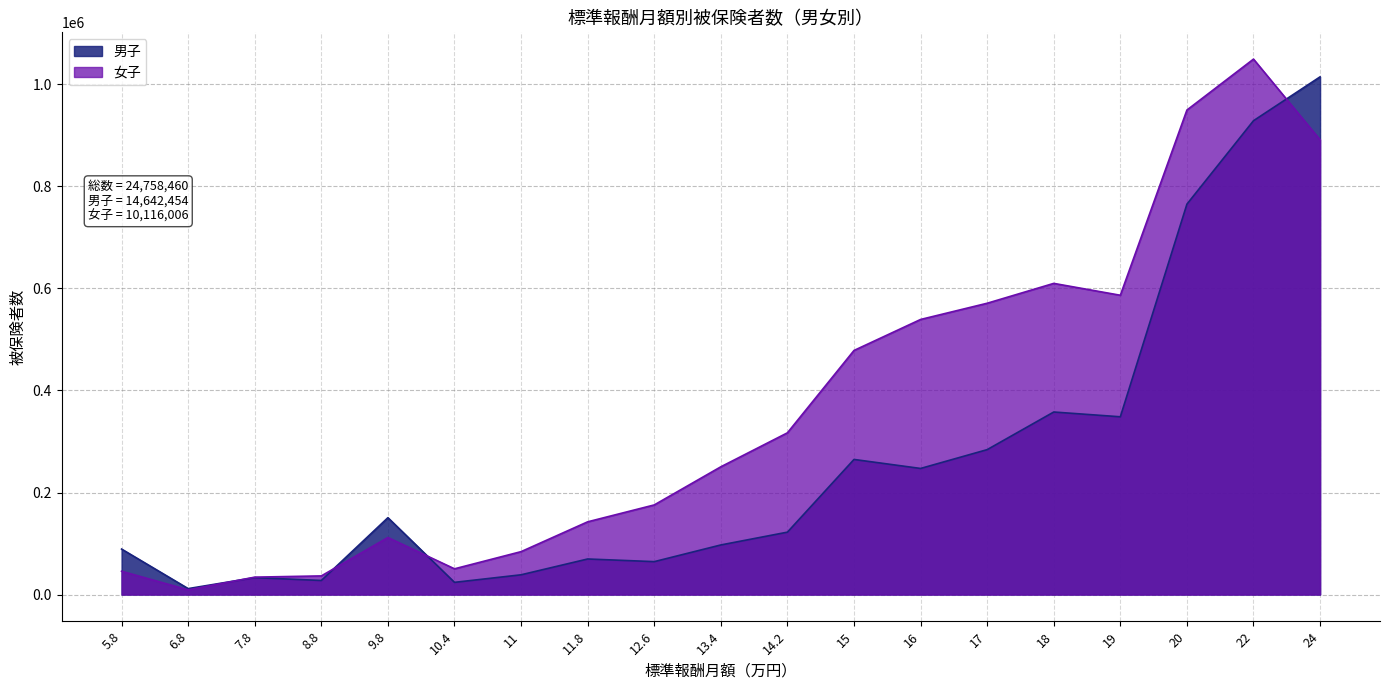

What is the value of the 女子 point at the 19th from the left?

891402